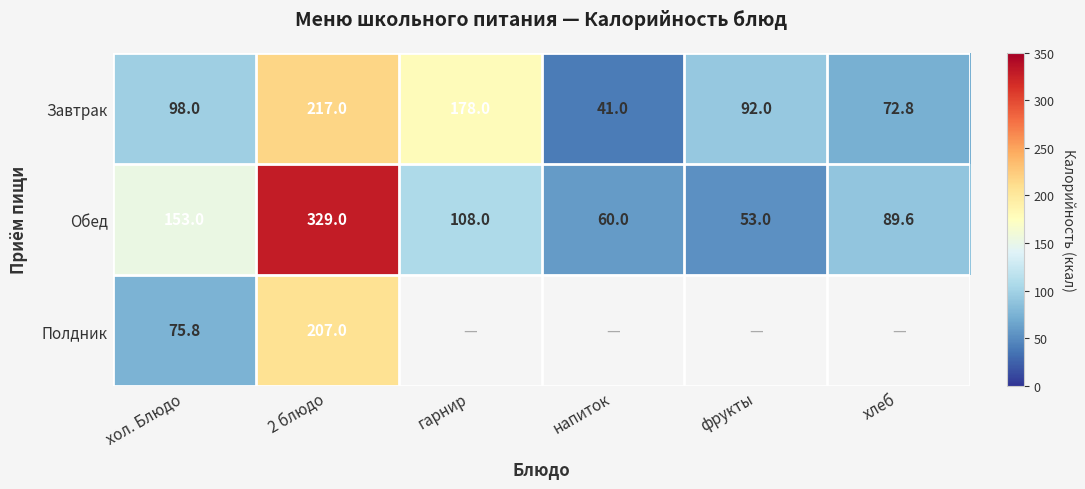

True or false: Полдник has a value of 122.2 at хол. Блюдо.

False